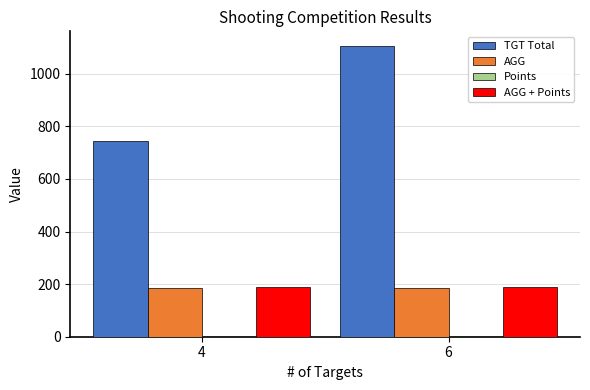

Count the number of categories in the chart.

2